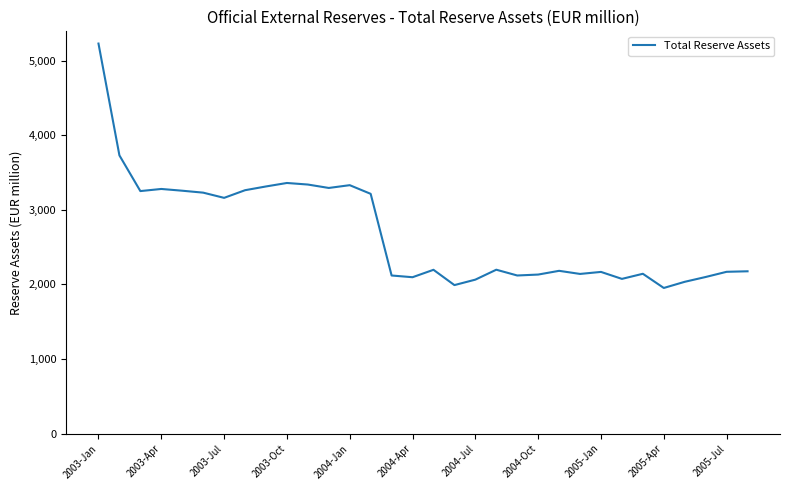

What is the greatest value displayed?

5231.8